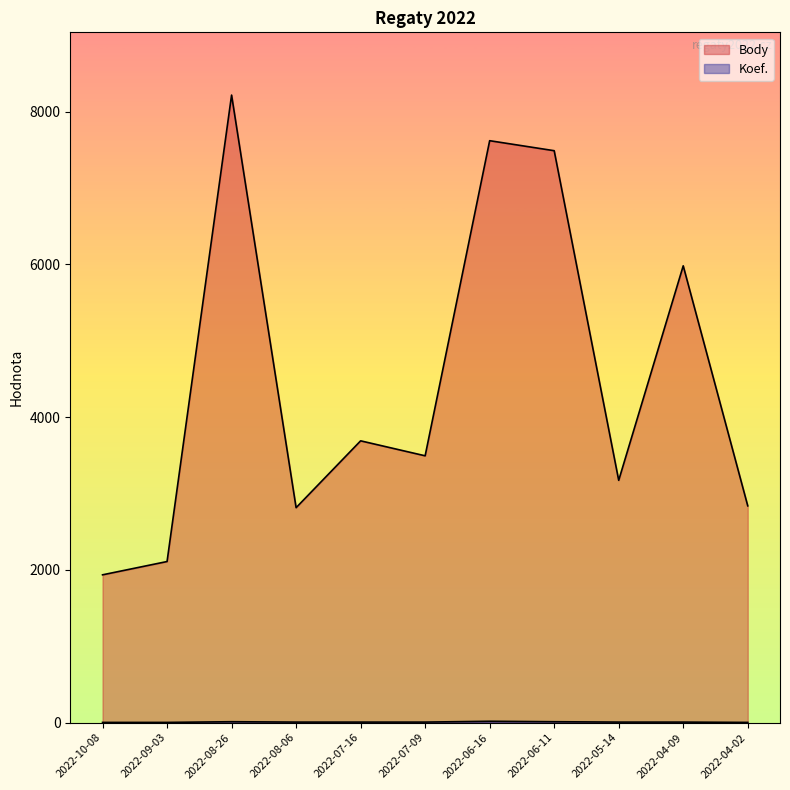

What is the difference between the maximum and second lowest values in the Body series?

6106